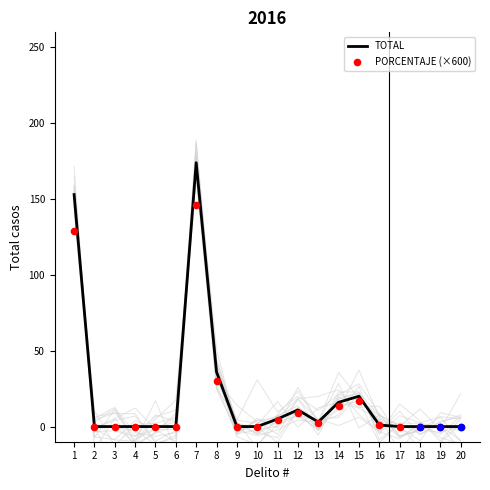

Which series contains the lowest Y value?

TOTAL